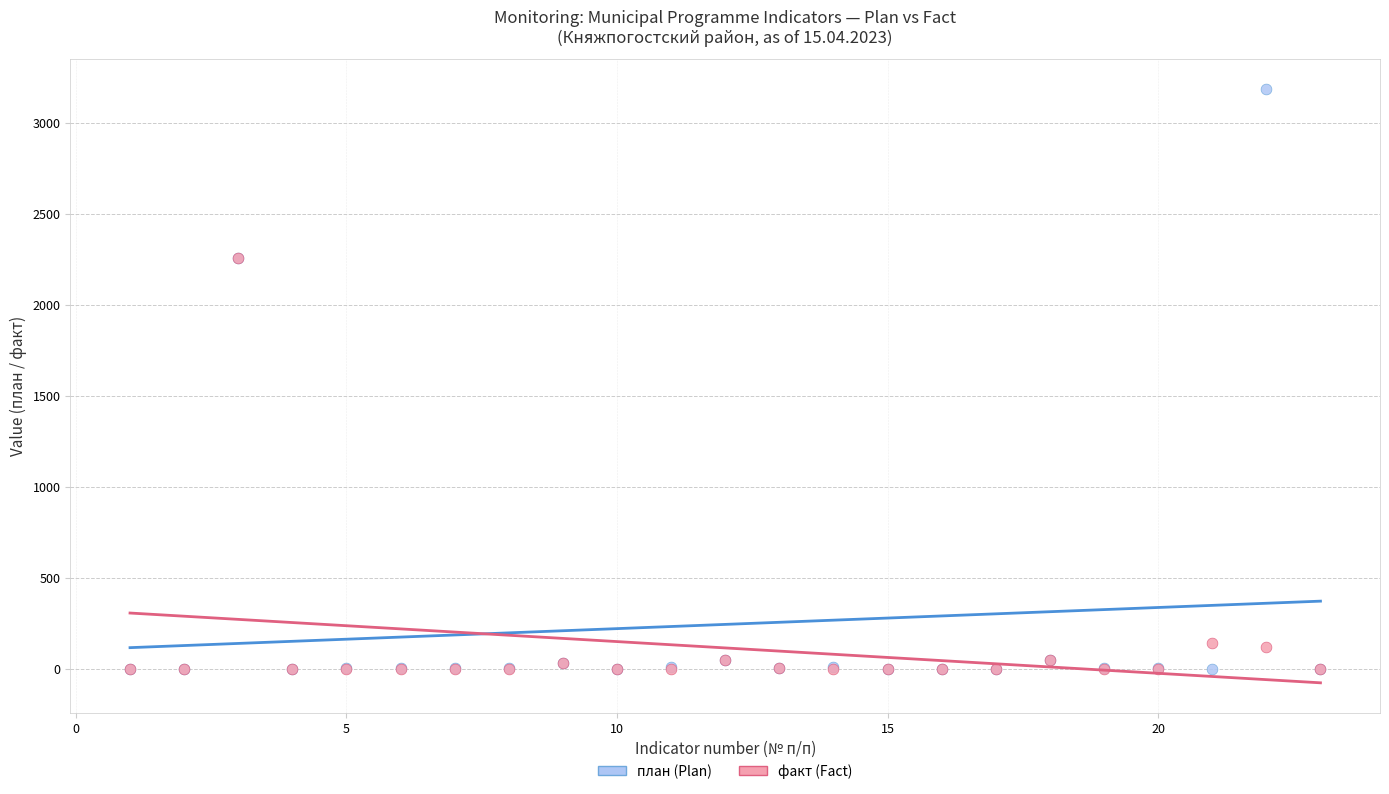

What are all the series names shown in the legend?

план (Plan), факт (Fact)